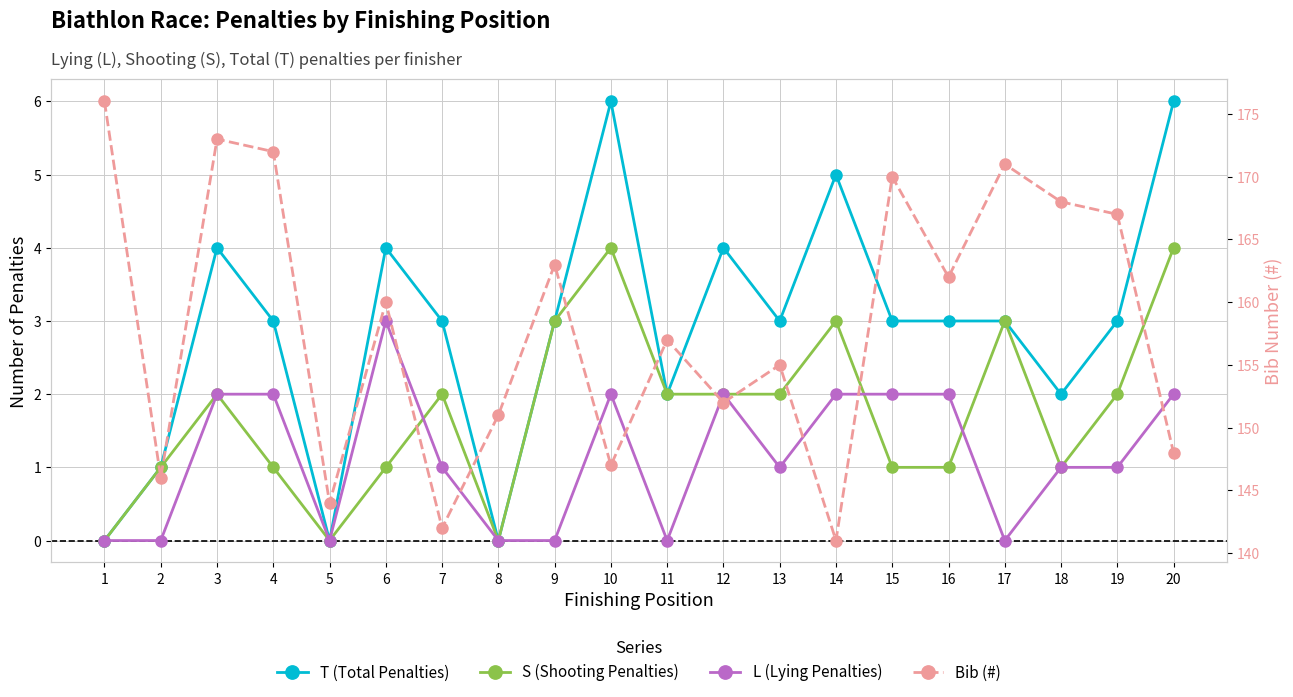

True or false: L (Lying Penalties) has more than 0 interior local peaks.

True